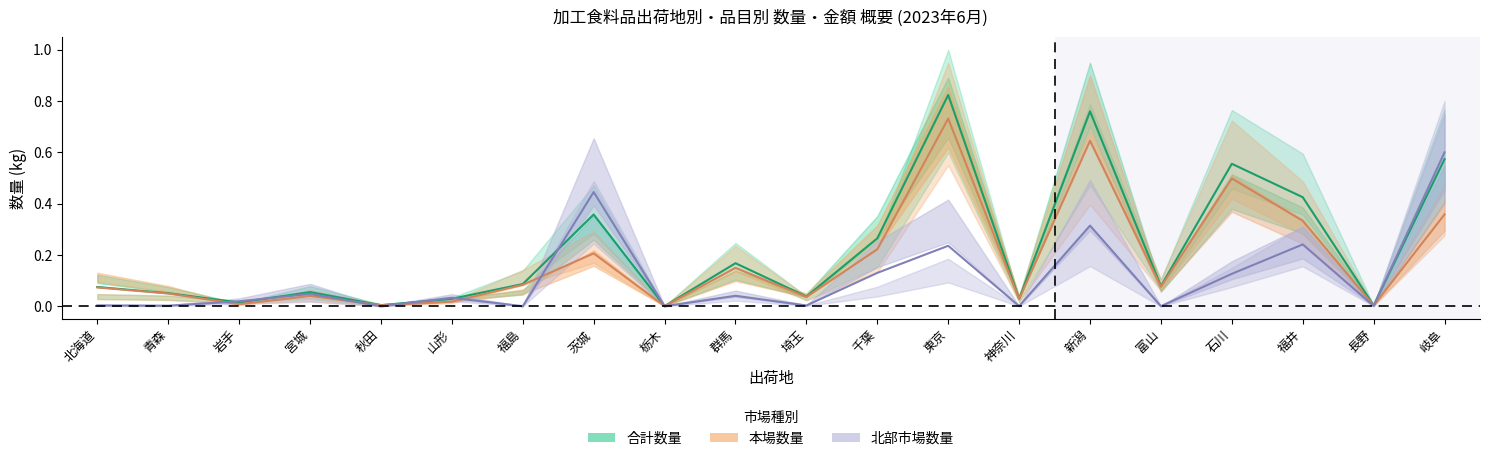

The 北部市場数量 series shows 0.4 at 新潟. True or false?

False